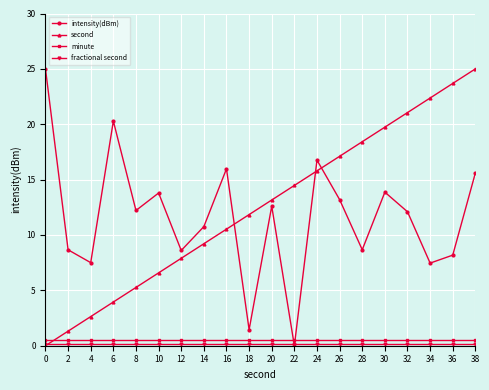

How many intersections are there between second and minute?

1